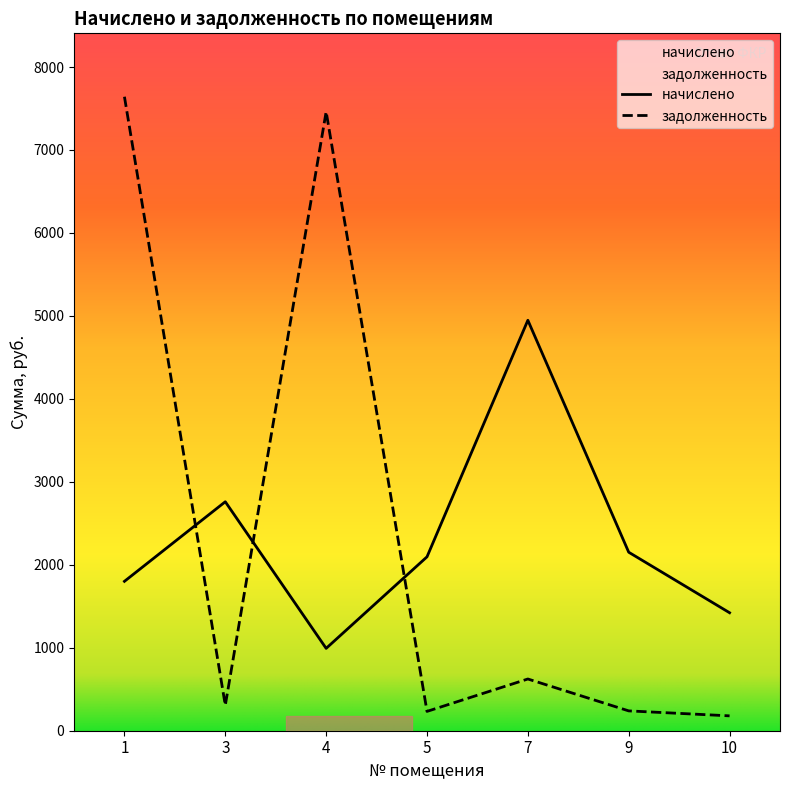

Does the chart display data point markers on the line(s)?

No